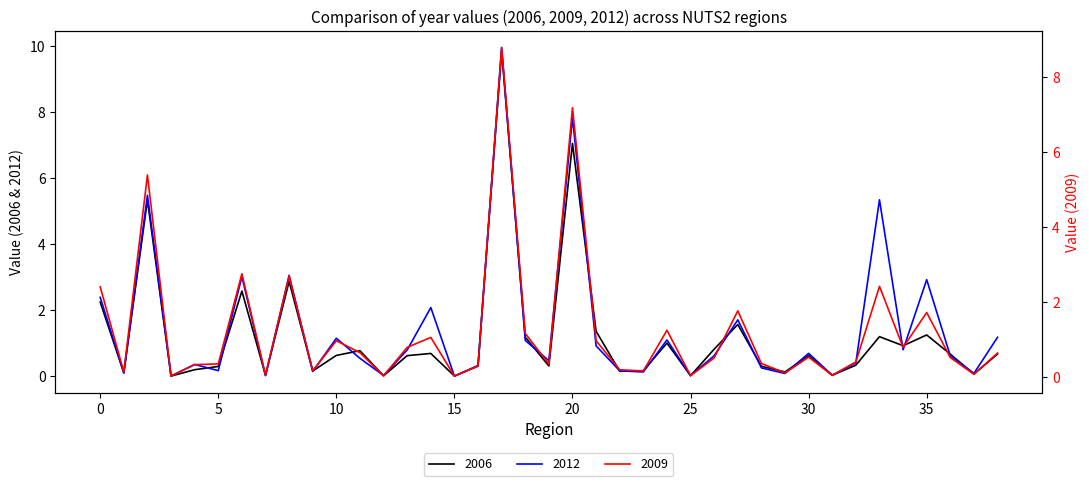

What is the maximum value for 2012?

10.0